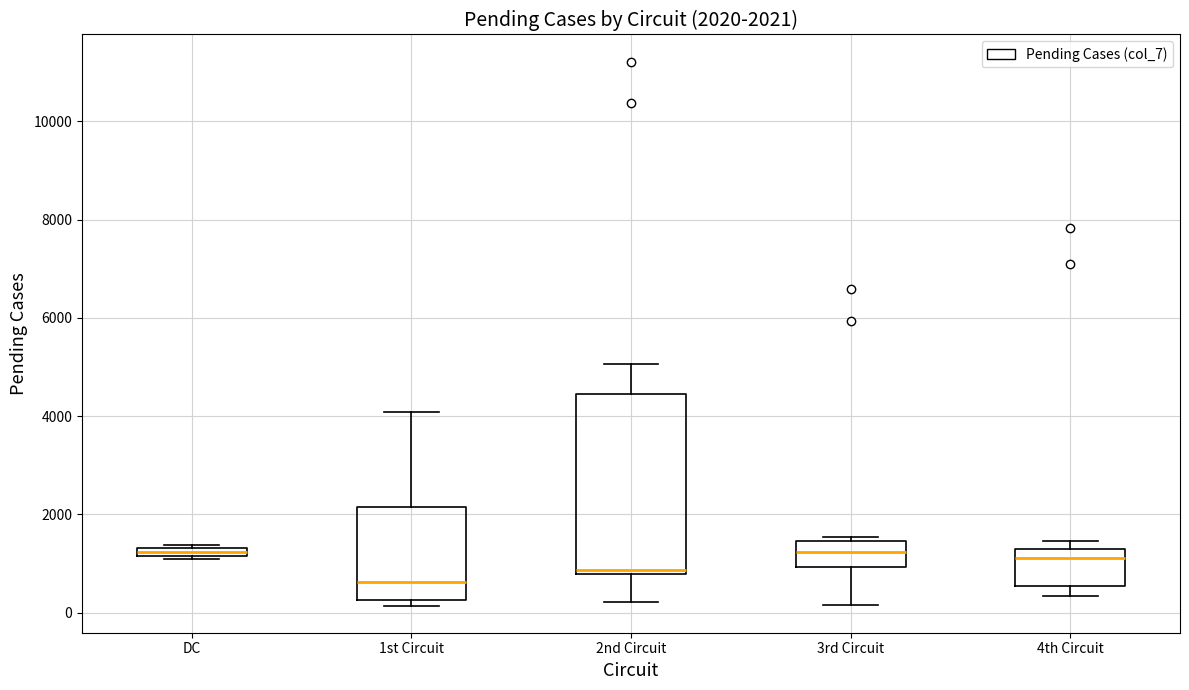

Comparing the boxes themselves (not the whiskers), which one is the tallest?

2nd Circuit